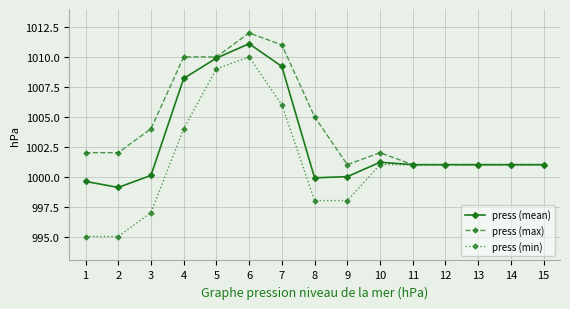

Is the value of press (mean) at 13 greater than the value of press (min) at 2?

Yes